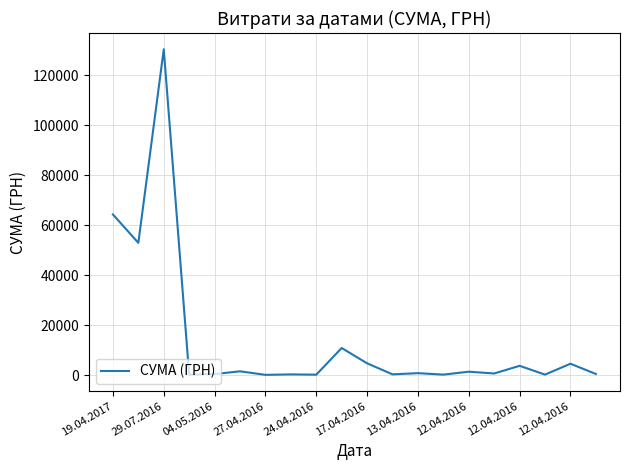

What is the difference between the maximum and minimum values?

130266.5